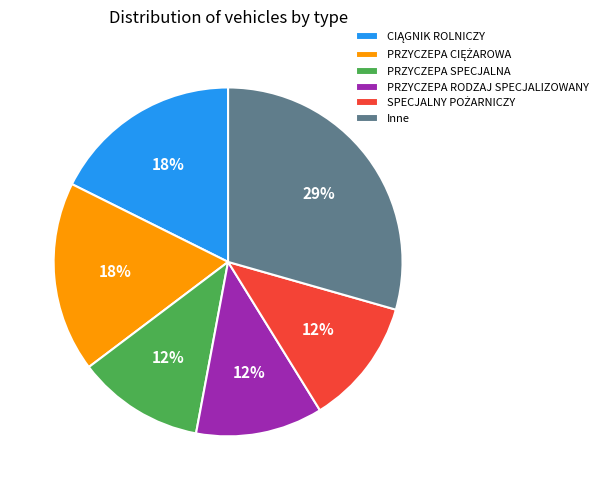

How many segments does this pie chart have?

6